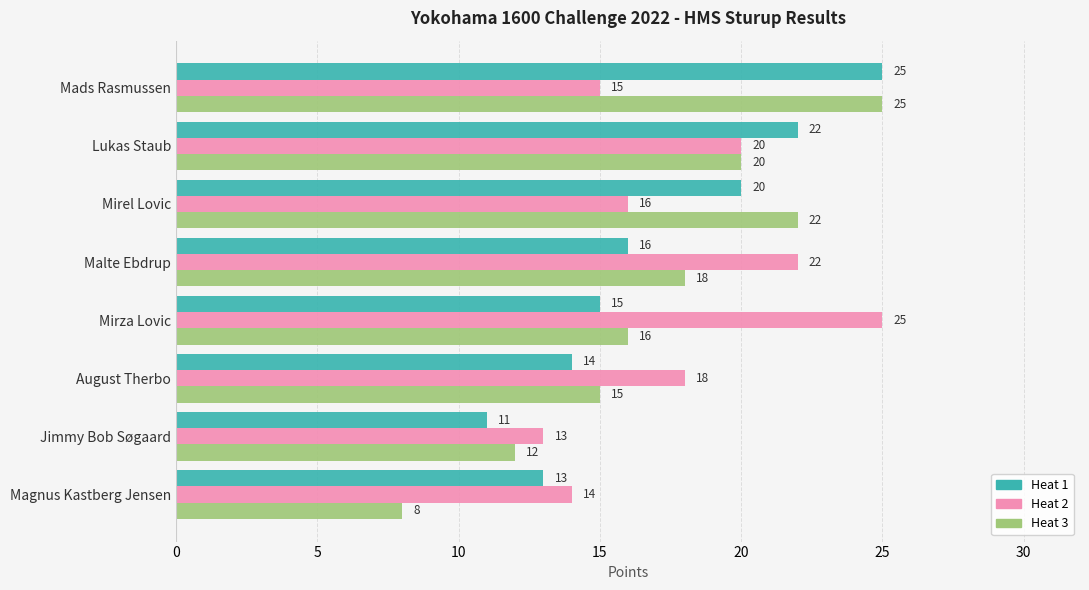

At which label does Heat 2 reach its peak?

Mirza Lovic